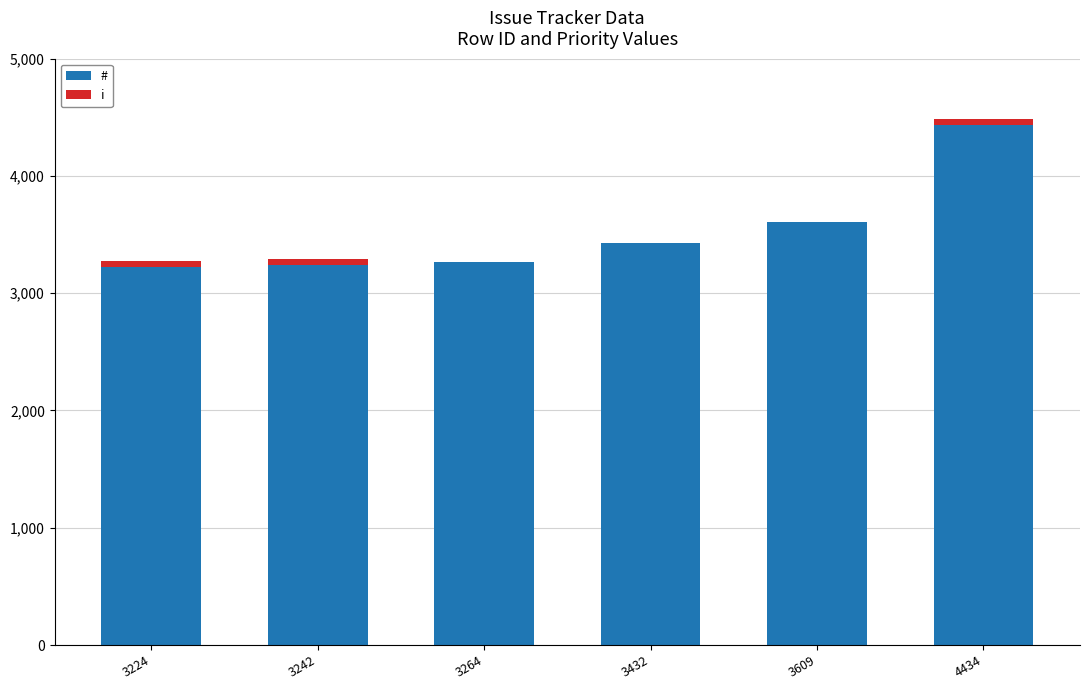

True or false: # has a value of 5377 at 3432.

False